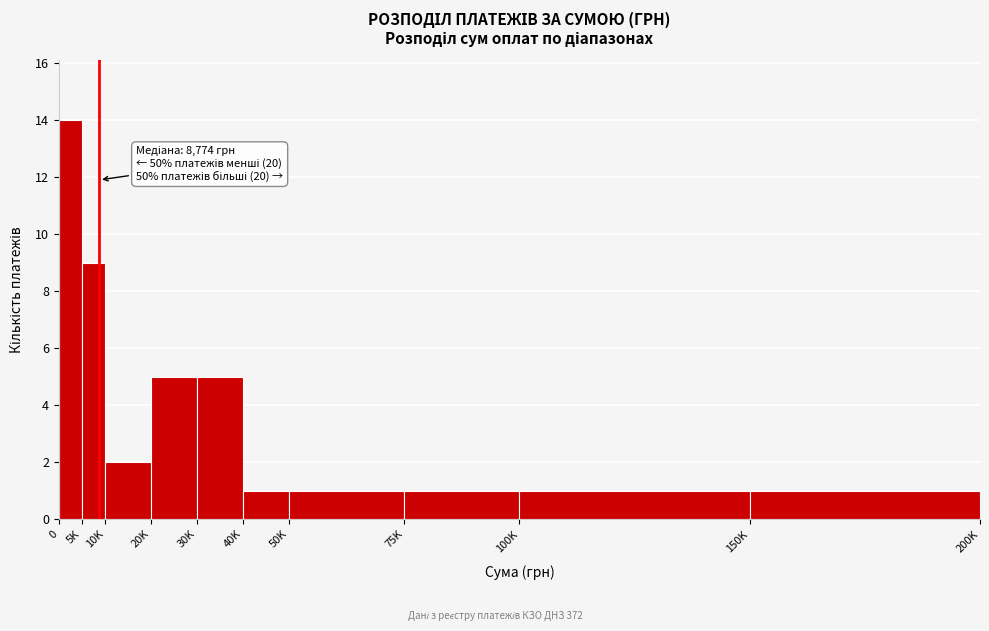

Reading left to right, extract all data points from this chart.

0=14	5K=9	10K=2	20K=5	30K=5	40K=1	50K=1	75K=1	100K=1	150K=1